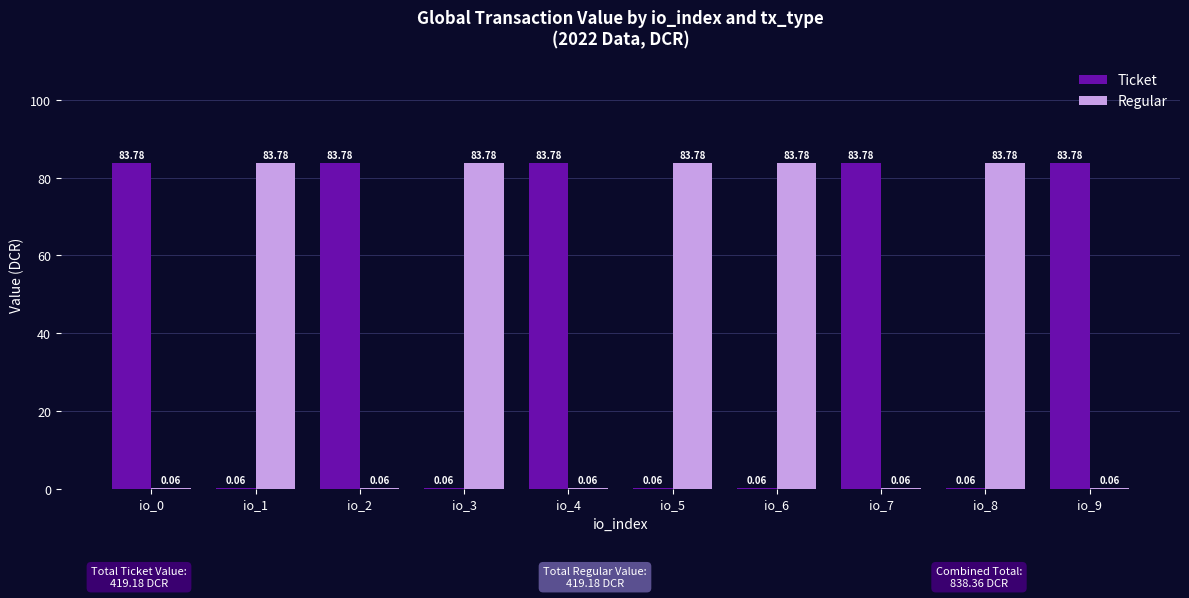

How many values in the Regular series exceed 83?

5